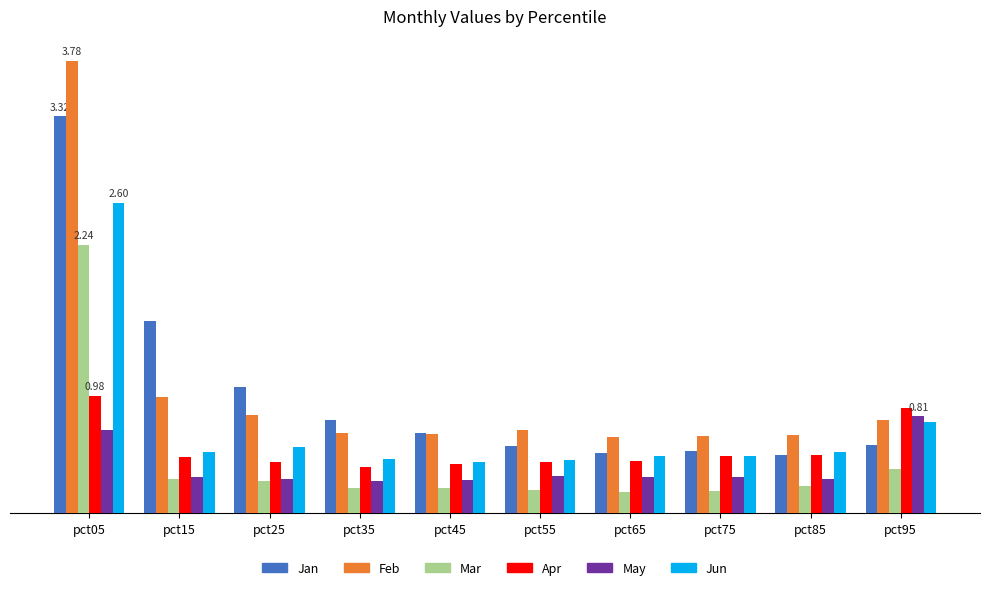

Are the bars horizontal?

No